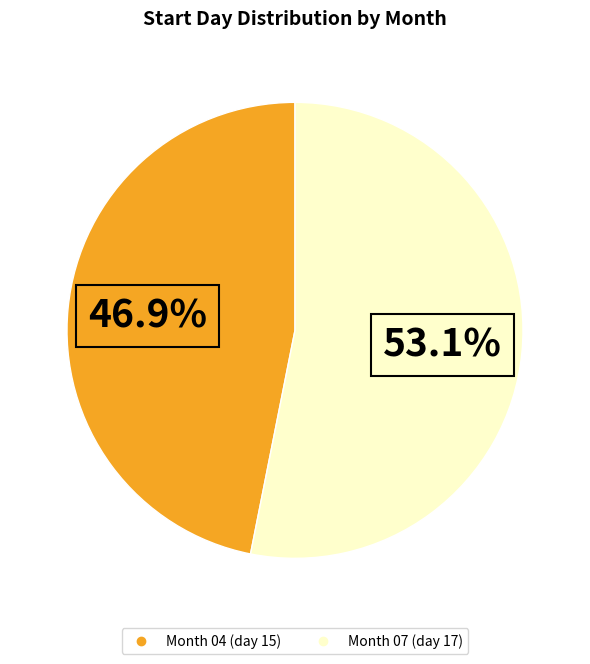

How many slices are in this pie chart?

2